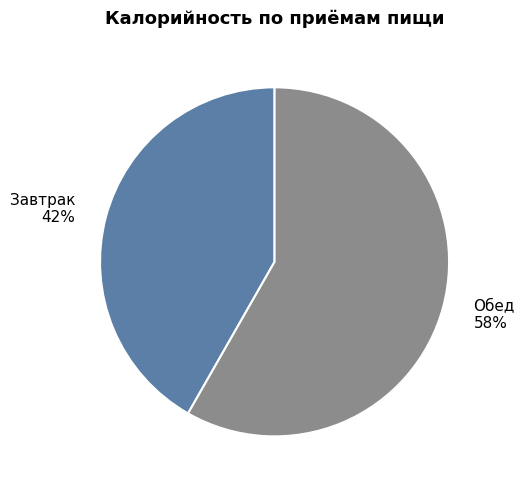

Which slice is the largest?

Обед